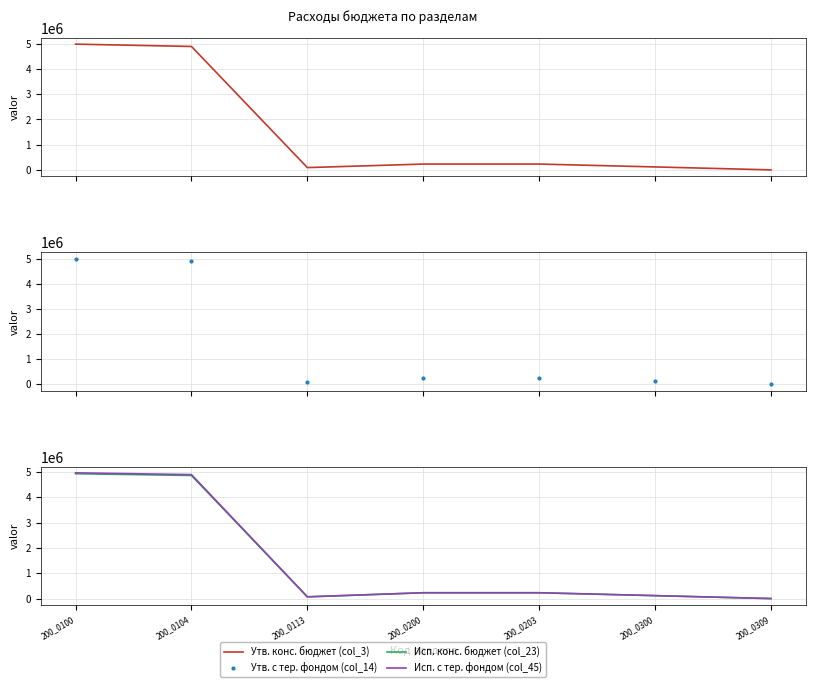

At which category does the chart reach its peak across all series?

200_0100